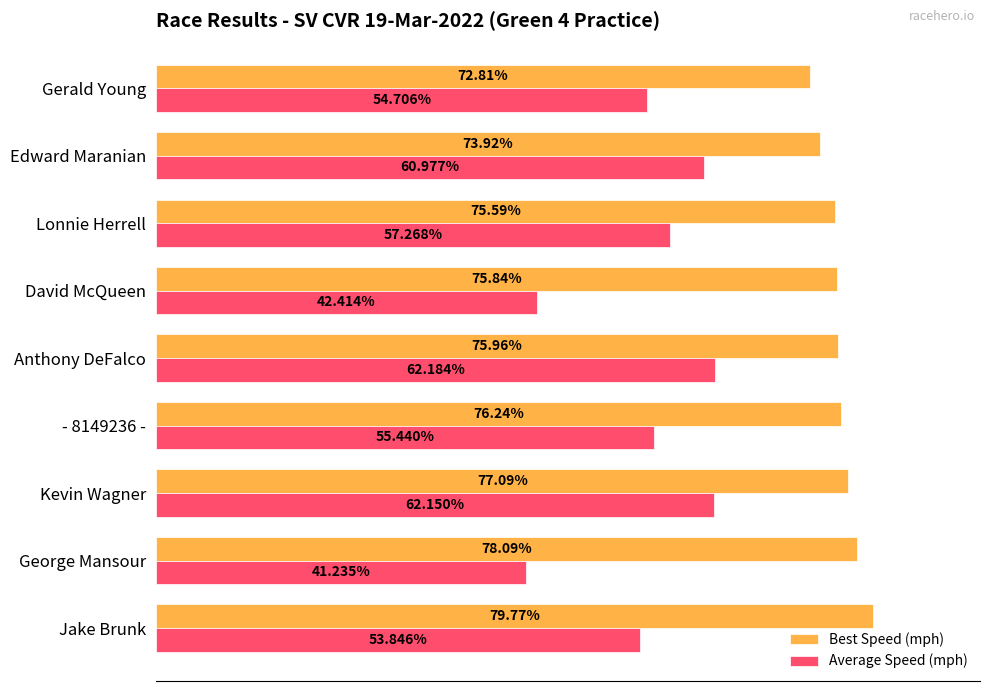

At which category does the chart reach its minimum across all series?

George Mansour